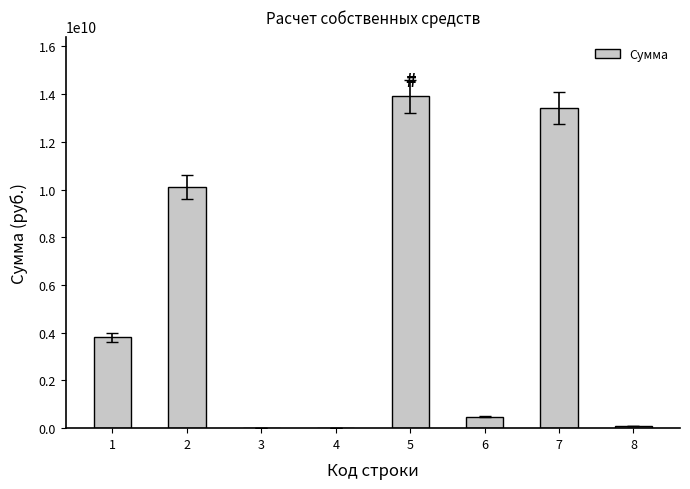

Reading left to right, list all the values displayed in this chart.

1=3813863643.7	2=10093341472.4	3=0.0	4=0.0	5=13907205116.1	6=483535247.2	7=13423669868.9	8=80000000.0